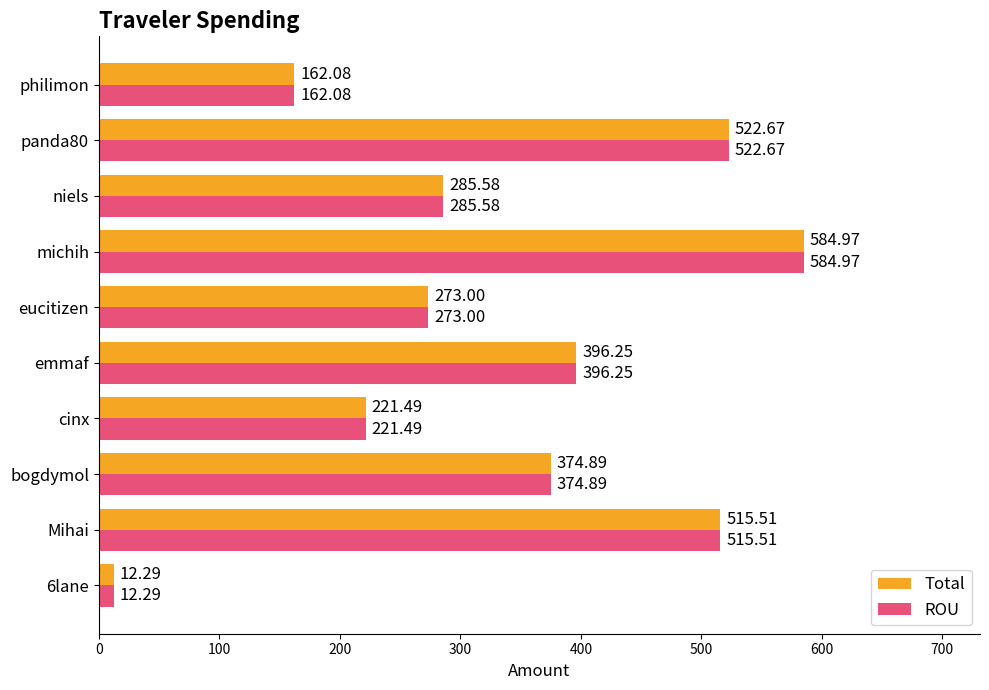

What is the total value across all series at bogdymol?

749.8